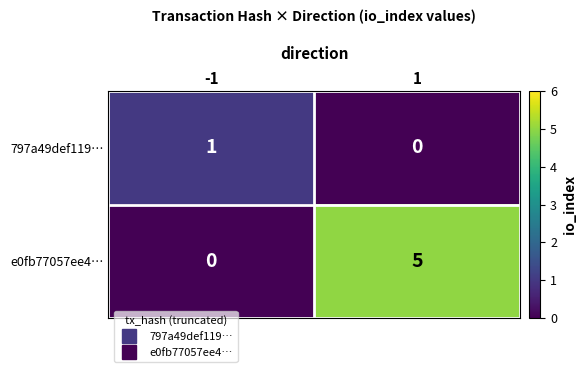

Reading left to right, what are all the values shown in this chart?

797a49def119…: 1	0
e0fb77057ee4…: 0	5